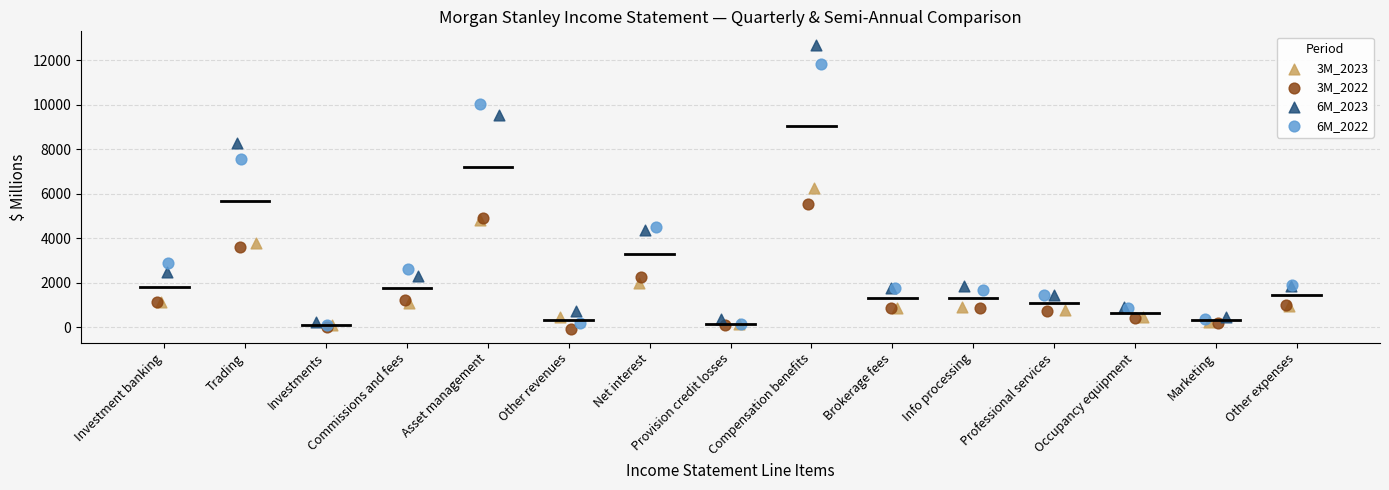

Which series has the widest spread of Y values?

6M_2023